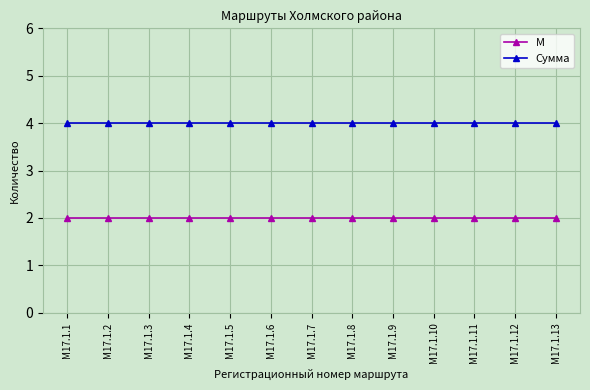

True or false: Сумма and М cross at least once.

False